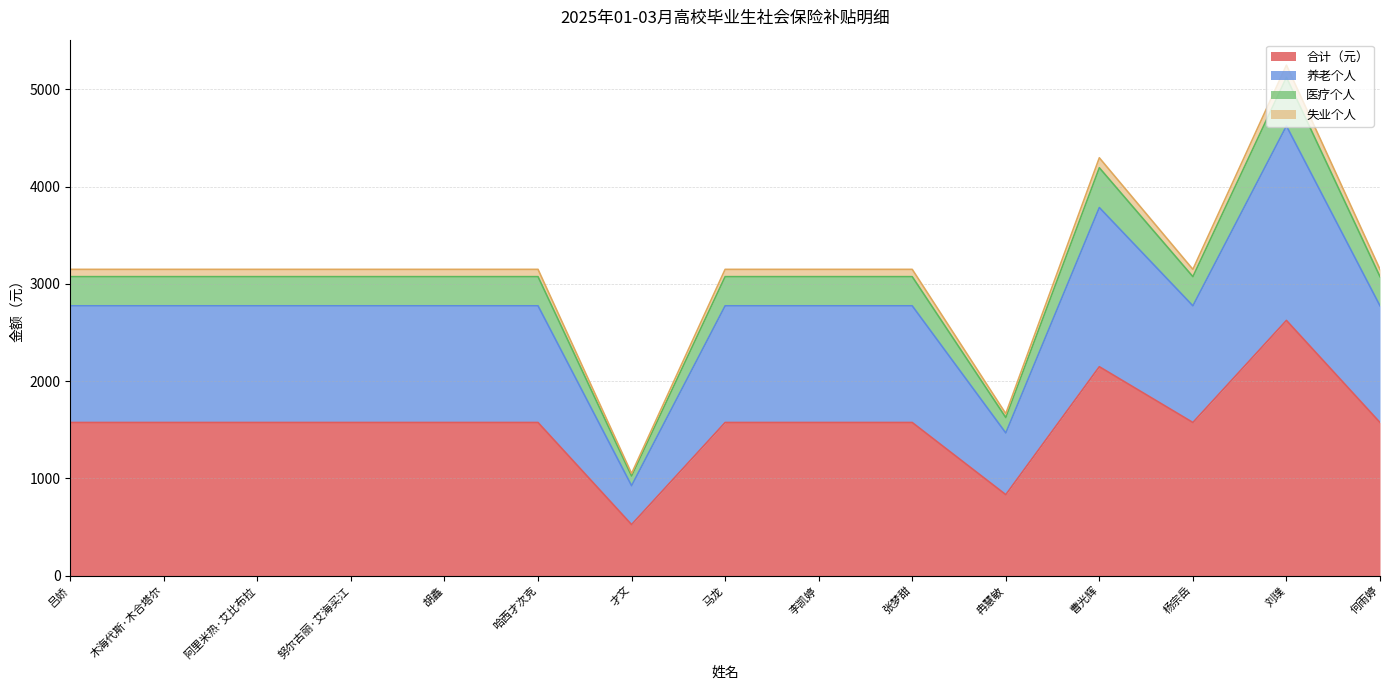

At which category is the sum across all series the highest?

刘璞